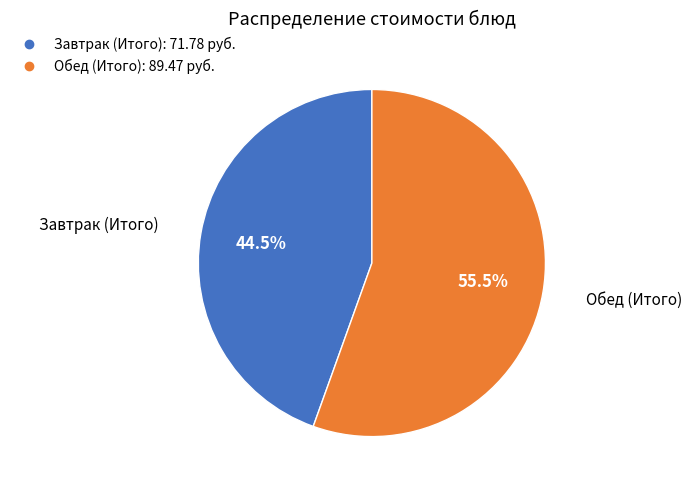

Does any single category account for the majority?

Yes